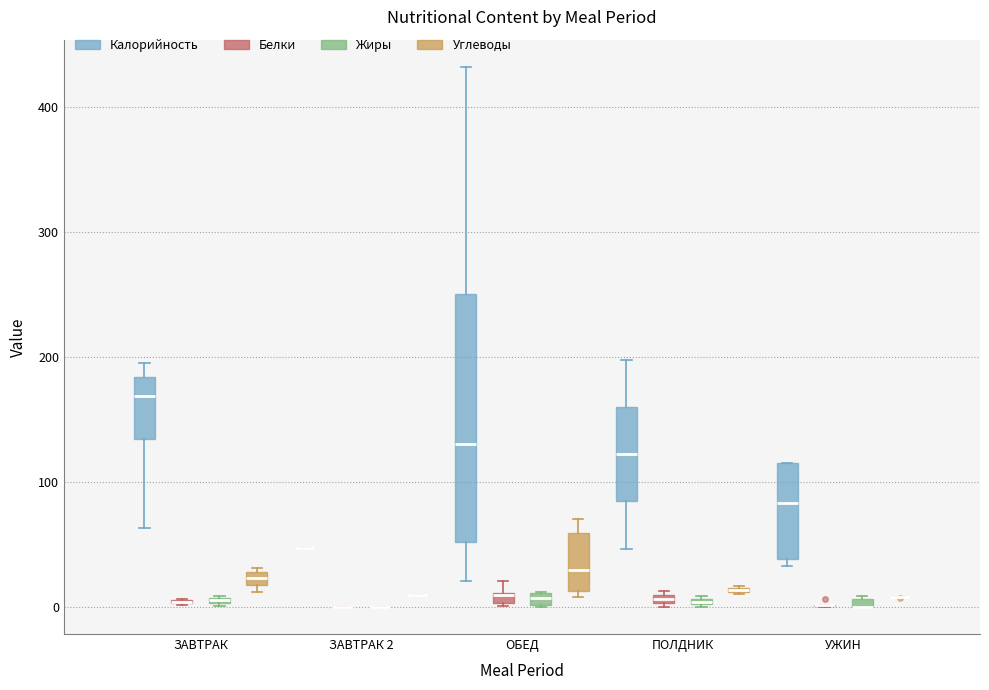

Where is the lower edge of the box for ЗАВТРАК (Жиры) on the y-axis? The values are not printed on the chart, so give them approximately, as read against the axis.

0